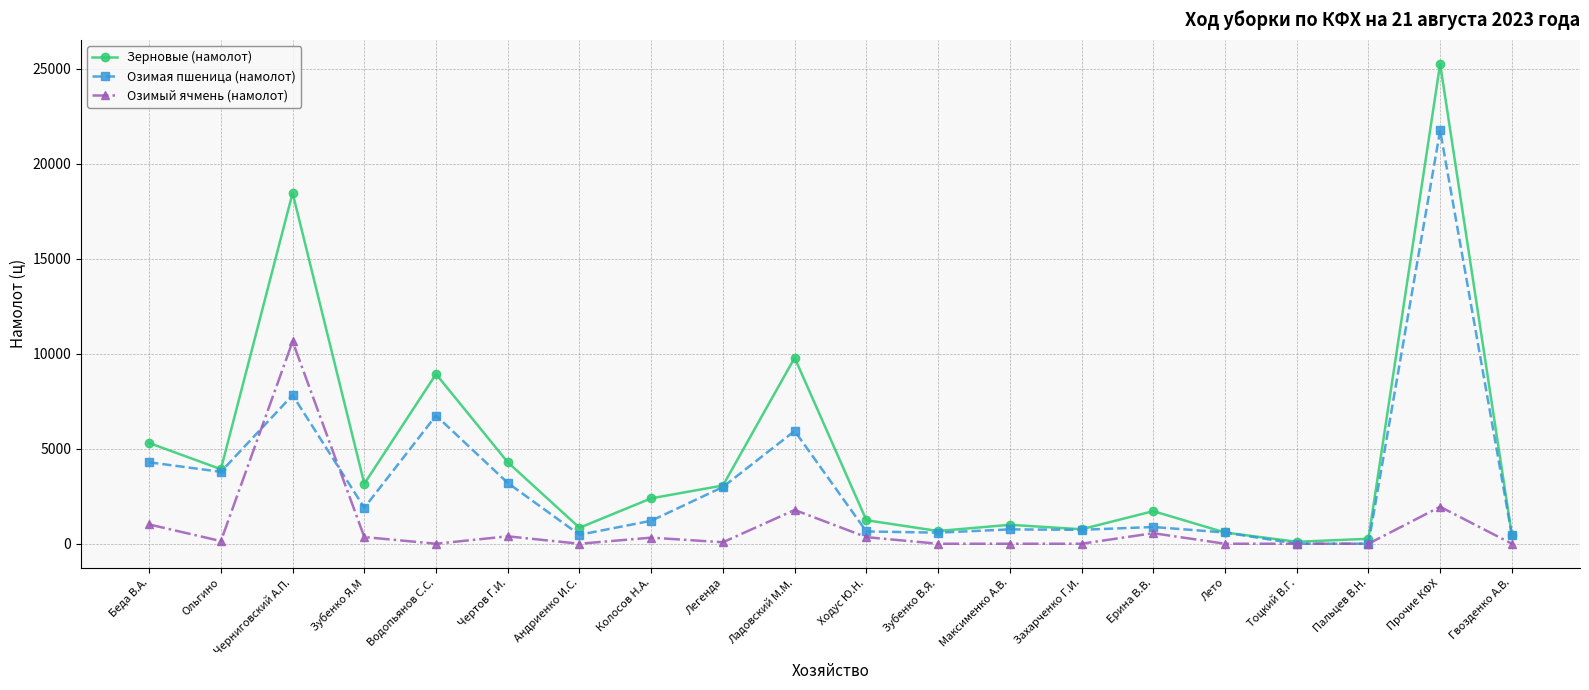

Is the value of Озимая пшеница (намолот) at Водопьянов С.С. greater than the value of Озимый ячмень (намолот) at Ходус Ю.Н.?

Yes